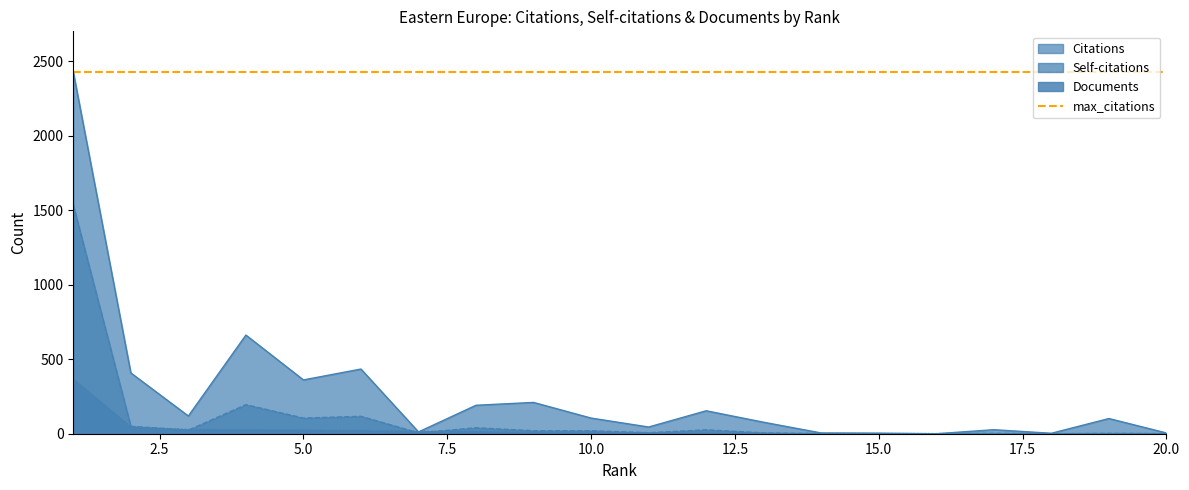

Reading right to left, list all the values displayed in this chart.

Citations: 5	102	3	27	0	4	5	77	154	45	105	210	191	12	434	361	662	119	408	2427
Self-citations: 1	3	0	3	0	0	1	6	26	7	20	20	40	6	117	105	195	24	50	1534
Documents: 1	1	1	1	1	1	2	3	6	6	7	8	16	17	21	25	27	29	45	366